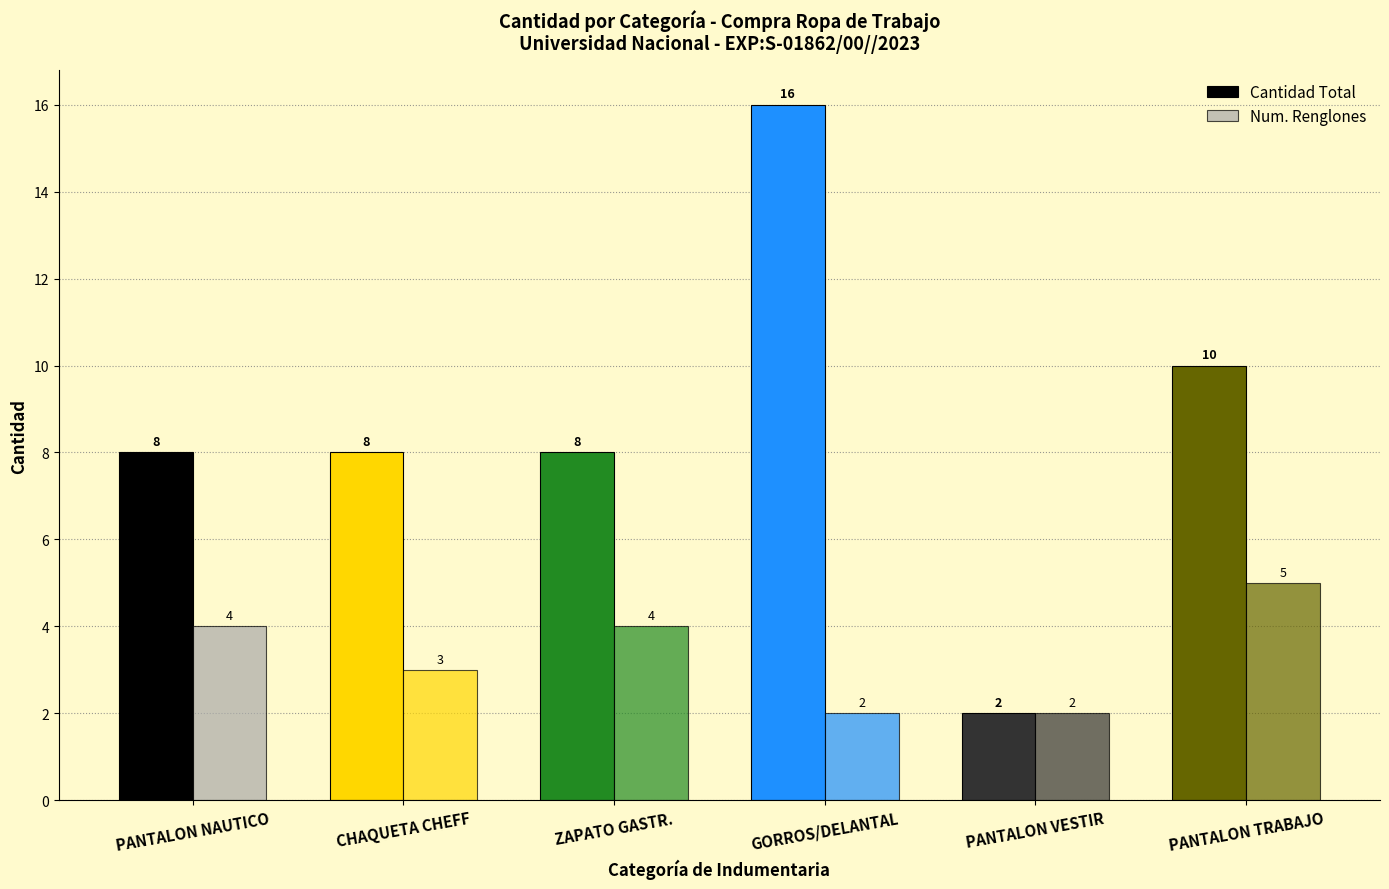

What is the label of the 4th bar from the left?

GORROS/DELANTAL